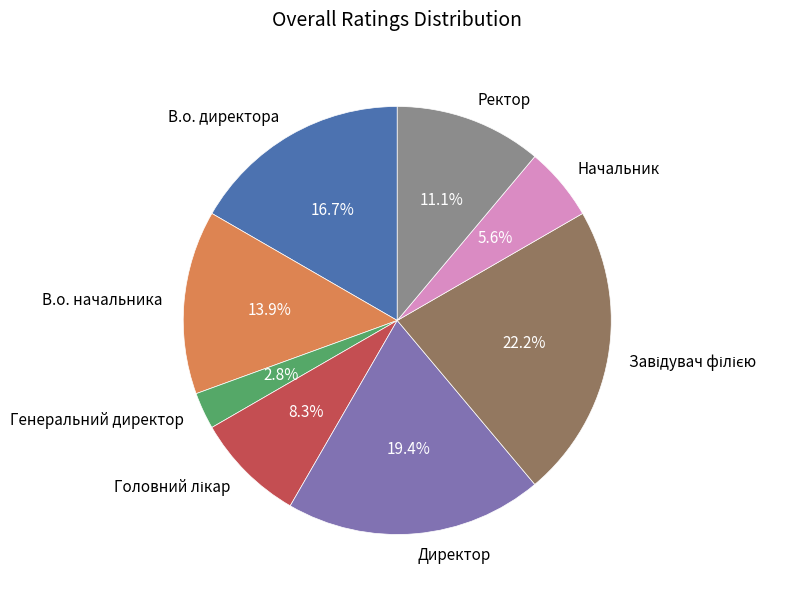

Does any single category account for the majority?

No